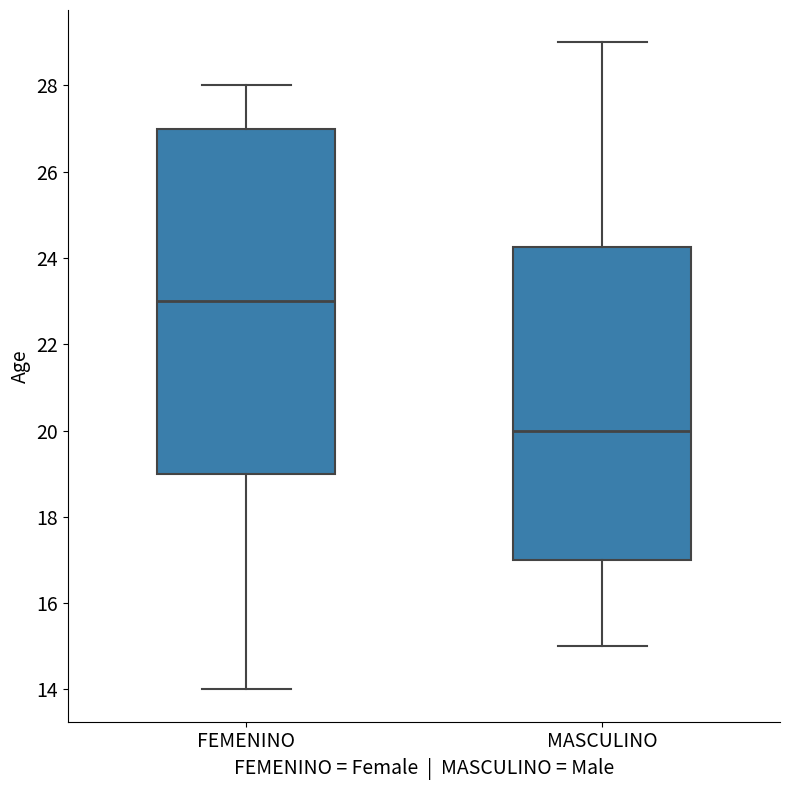

Reading left to right, read every box against the y-axis: the position of its median line, the range the box covers, and the ends of its whiskers. The values are not printed on the chart, so give them approximately, as read against the axis.

FEMENINO: median 23.0, box 19.0 to 27.0, whiskers 14.0 to 28.0
MASCULINO: median 20.0, box 17.0 to 24.2, whiskers 15.0 to 29.0